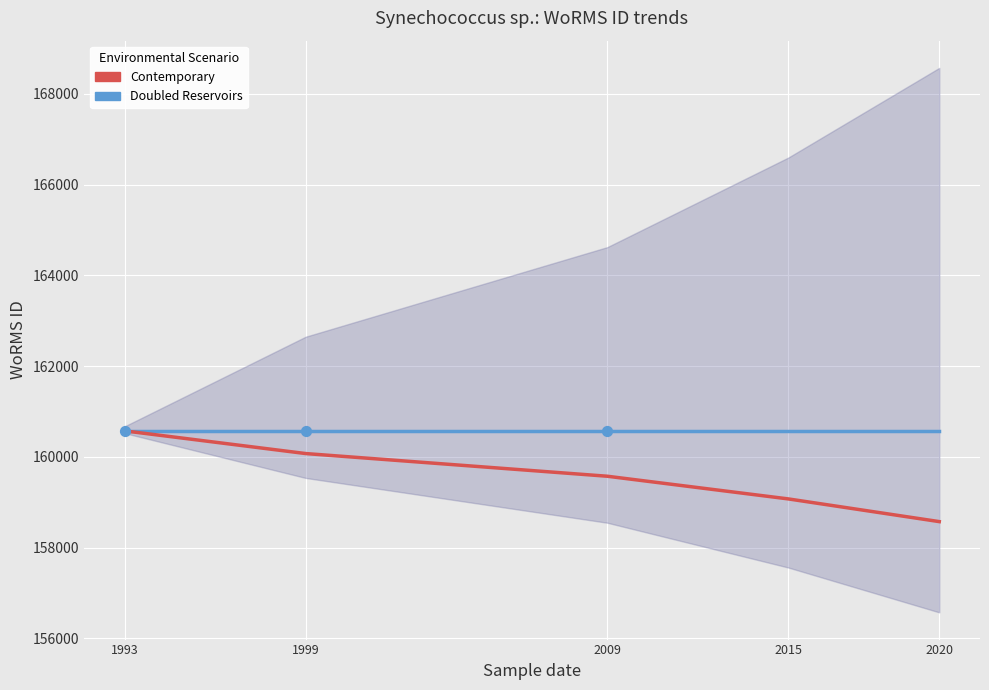

Is the value of Contemporary at 2009 greater than the value of Doubled Reservoirs at 2015?

No